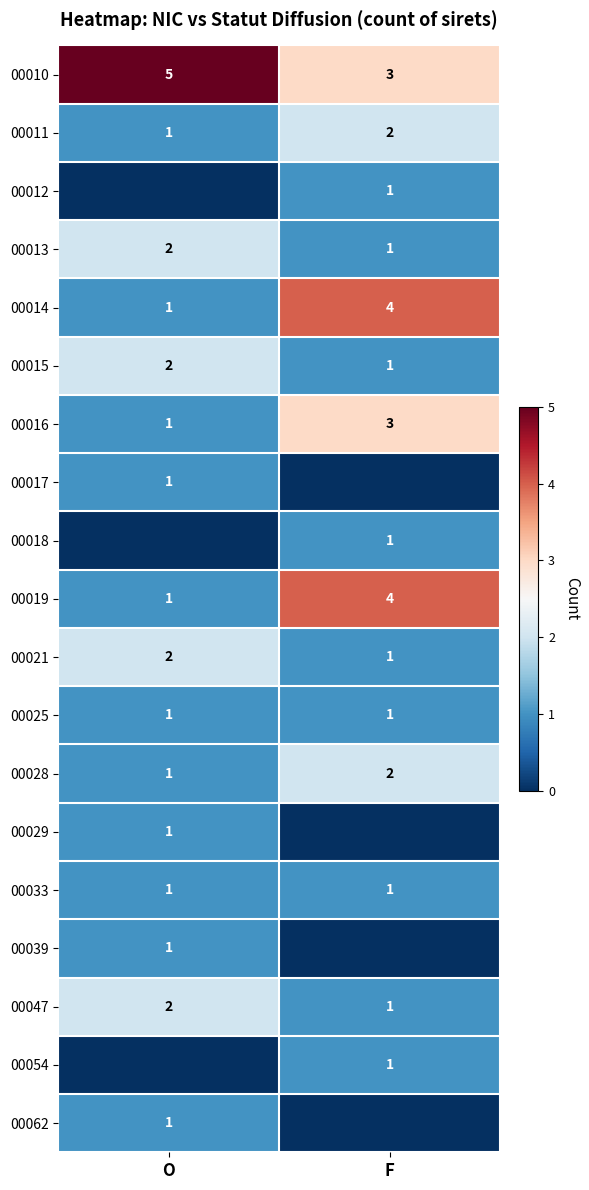

True or false: 00012 has a value of 1 at F.

True